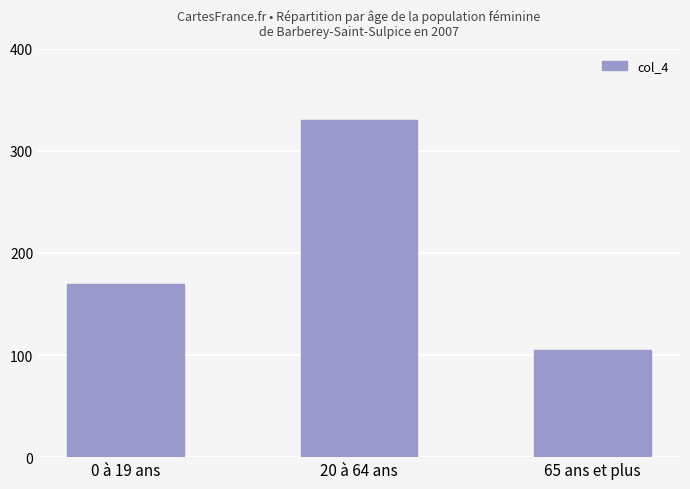

What is the change in value from 20 à 64 ans to 65 ans et plus?

-225